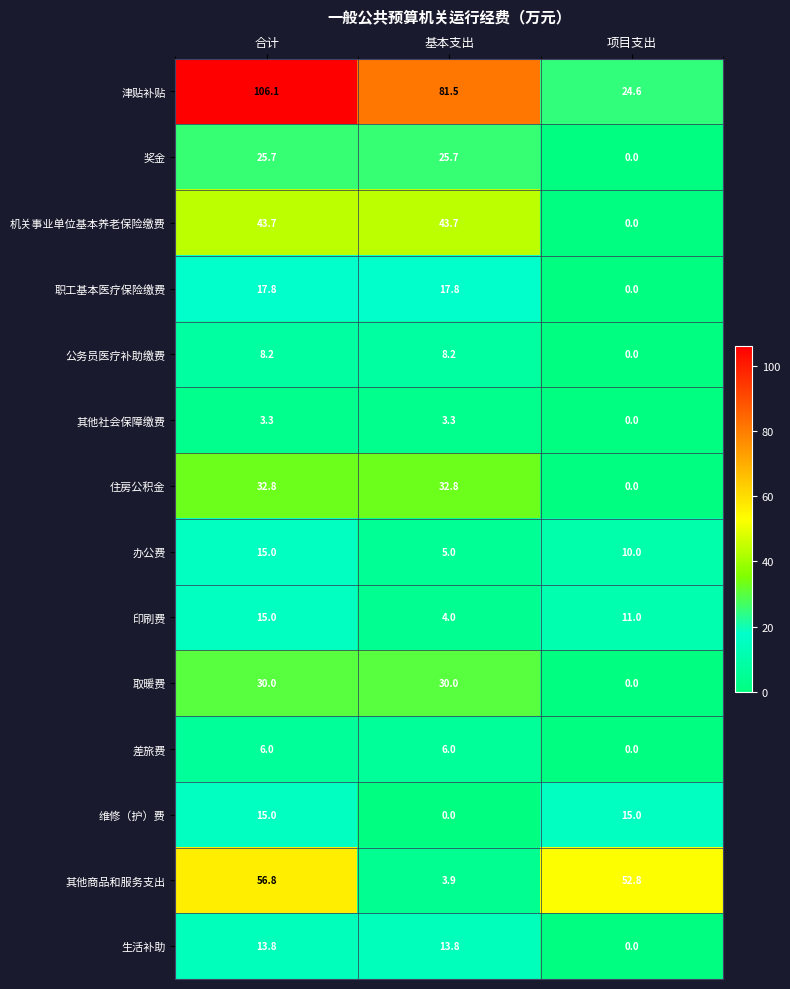

Which series changed the most between 基本支出 and 项目支出?

津贴补贴